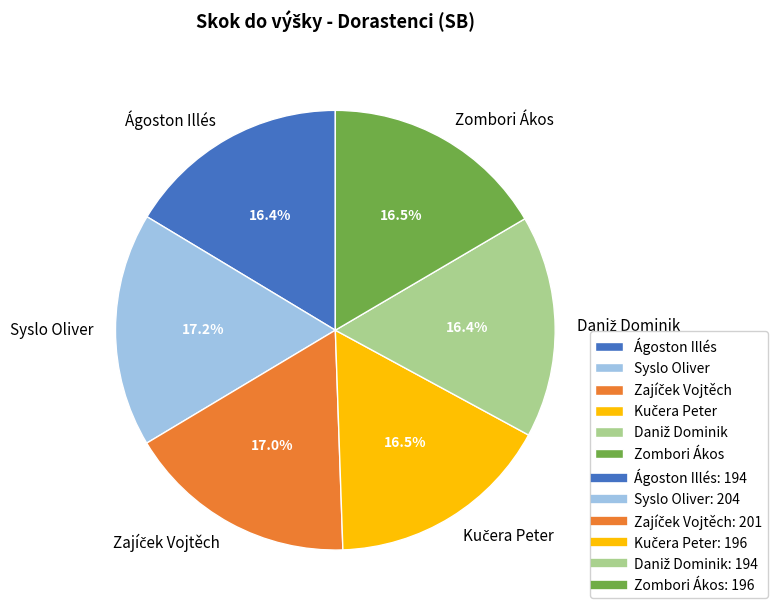

Does Zombori Ákos represent more than half of the total?

No